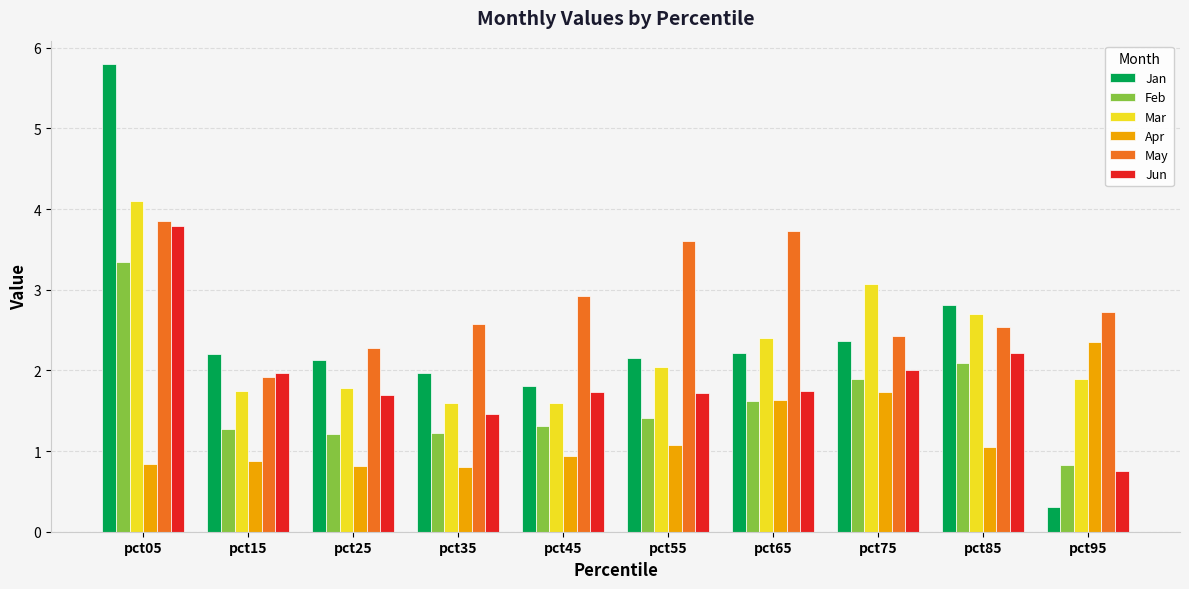

Reading left to right, list all the values displayed in this chart.

Jan: 5.8	2.2	2.1	2.0	1.8	2.2	2.2	2.4	2.8	0.3
Feb: 3.3	1.3	1.2	1.2	1.3	1.4	1.6	1.9	2.1	0.8
Mar: 4.1	1.7	1.8	1.6	1.6	2.0	2.4	3.1	2.7	1.9
Apr: 0.8	0.9	0.8	0.8	0.9	1.1	1.6	1.7	1.1	2.4
May: 3.8	1.9	2.3	2.6	2.9	3.6	3.7	2.4	2.5	2.7
Jun: 3.8	2.0	1.7	1.5	1.7	1.7	1.7	2.0	2.2	0.8